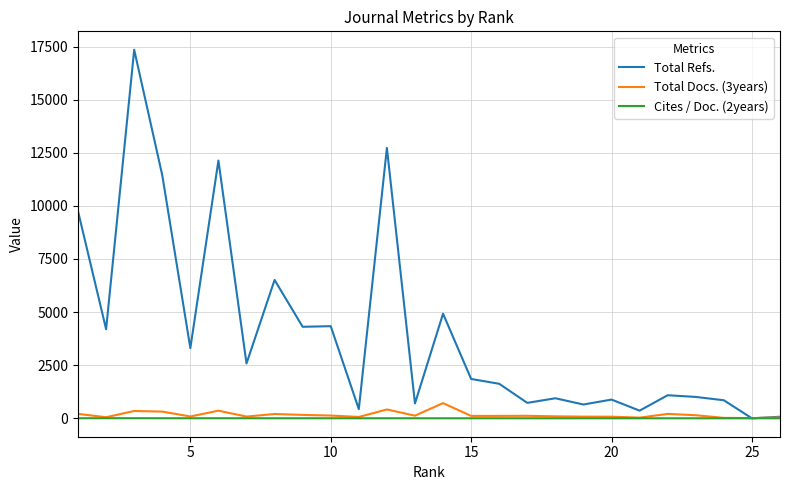

Which series has the largest total across all categories?

Total Refs.